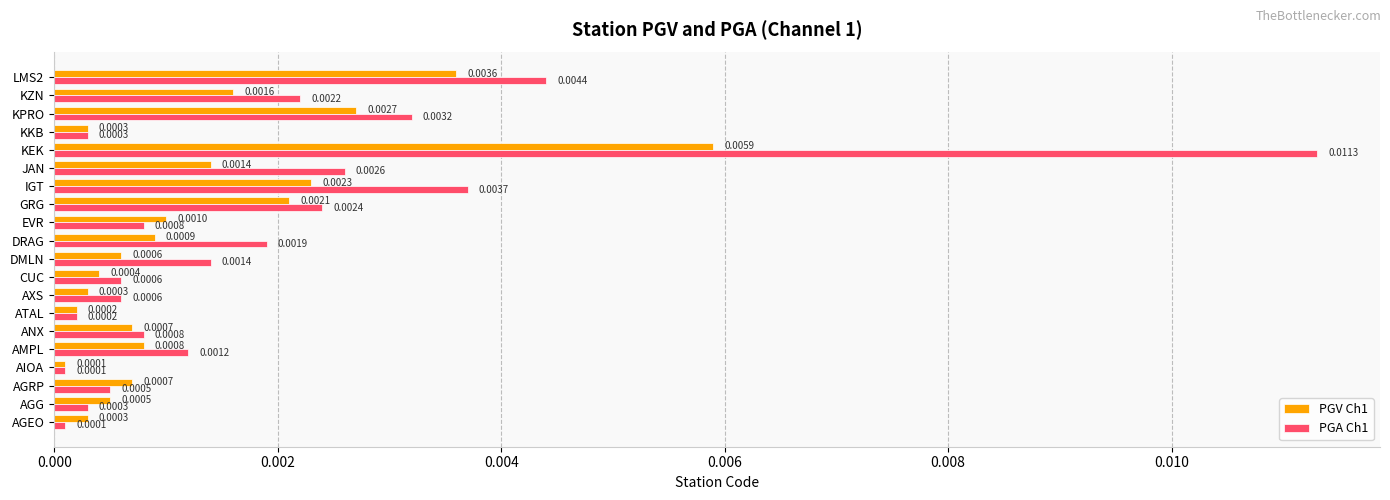

Which series has the widest spread of values?

PGA Ch1